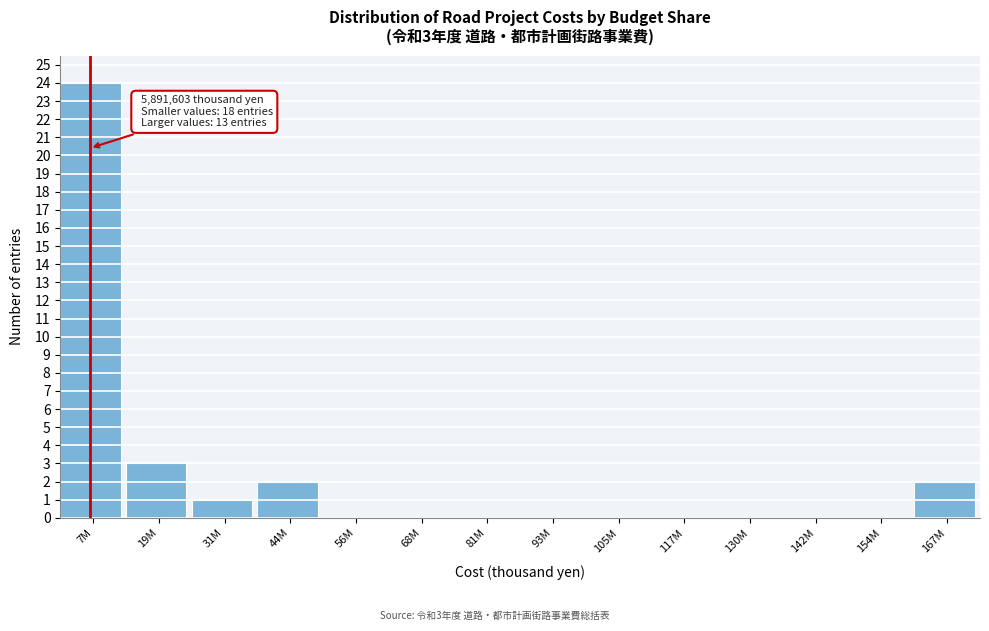

Reading left to right, what are all the values shown in this chart?

7M=24	19M=3	31M=1	44M=2	56M=0	68M=0	81M=0	93M=0	105M=0	117M=0	130M=0	142M=0	154M=0	167M=2